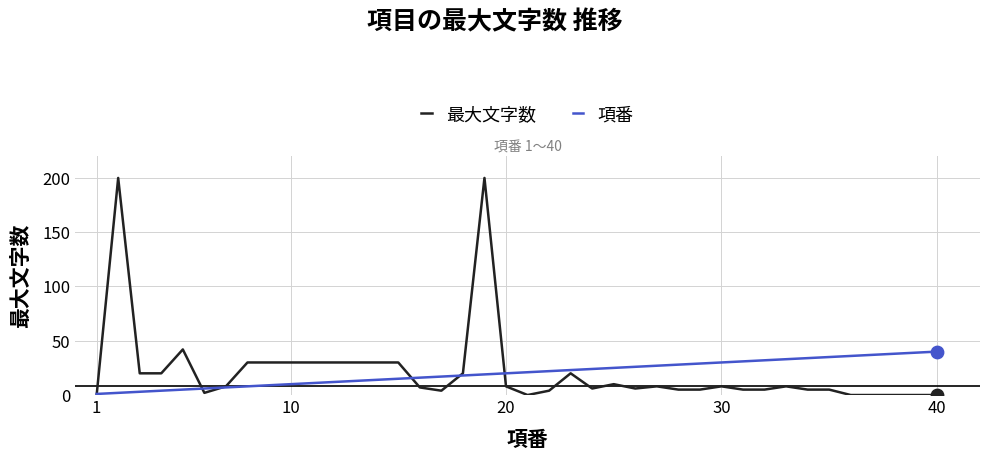

List the series in order of their peak value, lowest first.

項番, 最大文字数